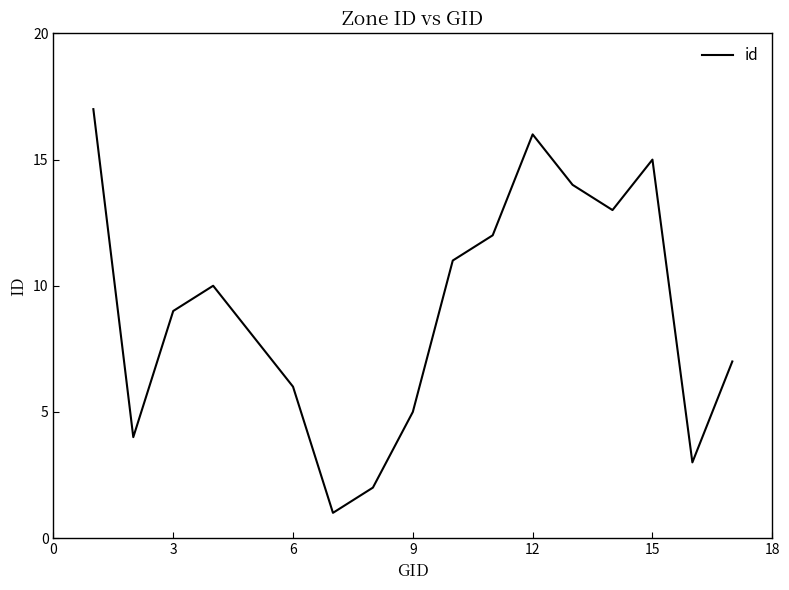

What is the difference between the maximum and minimum values?

16